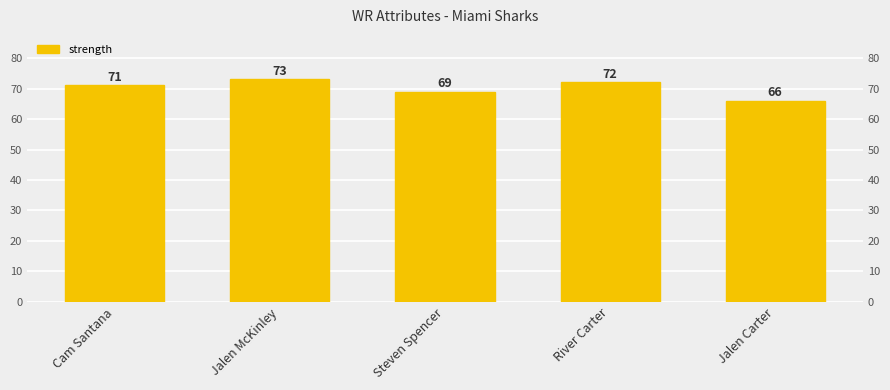

What is the difference between the values at Cam Santana and Jalen Carter?

5